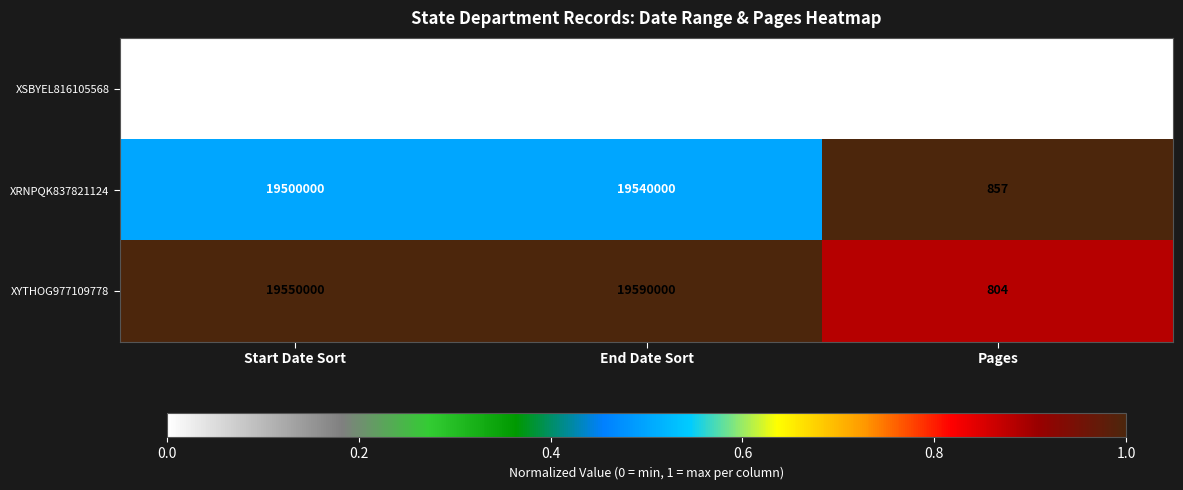

Count the number of categories in the chart.

3